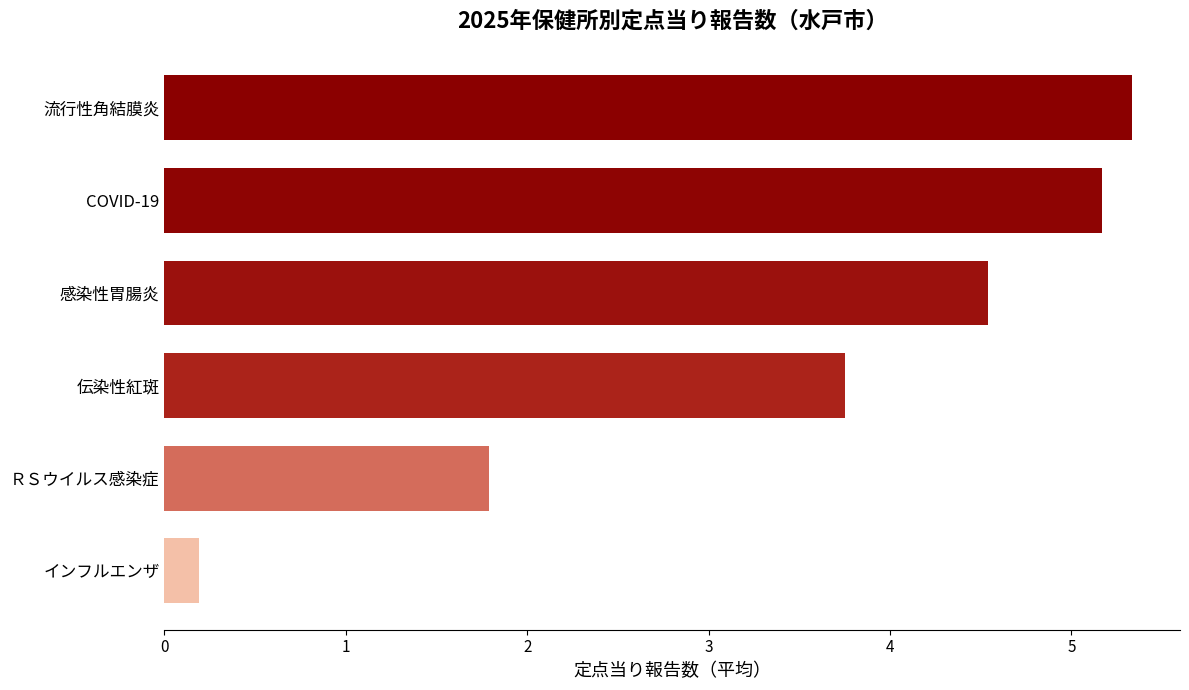

What is the maximum value shown in the chart?

5.3